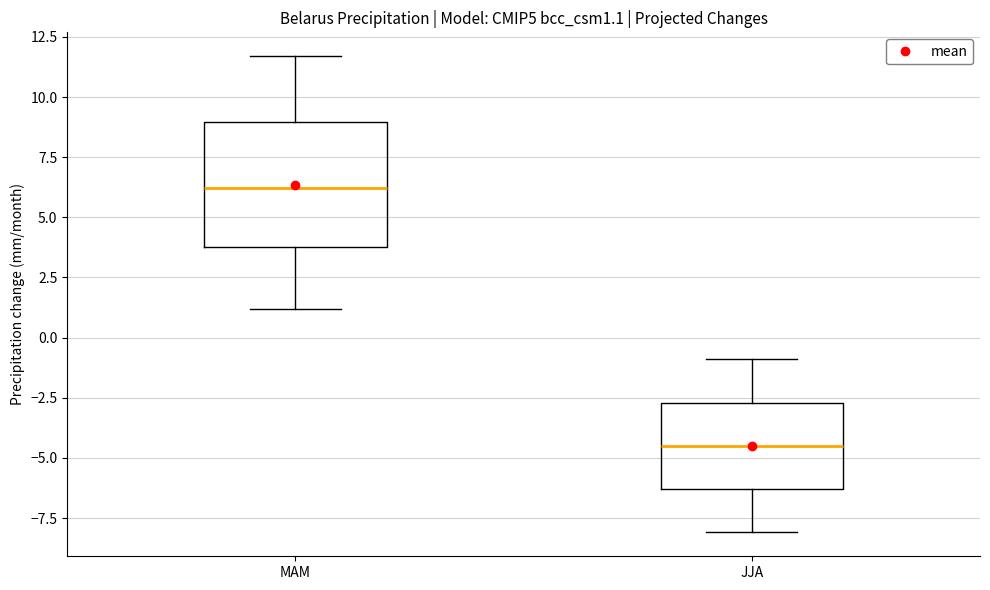

Reading left to right, transcribe this box plot: for each box, give where its median line is, the range the box spans, and where its two whiskers end, as read against the y-axis. The values are not printed on the chart, so give them approximately, as read against the axis.

MAM: median 6.0, box 4.0 to 9.0, whiskers 1.0 to 11.5
JJA: median -4.5, box -6.5 to -2.5, whiskers -8.0 to -1.0